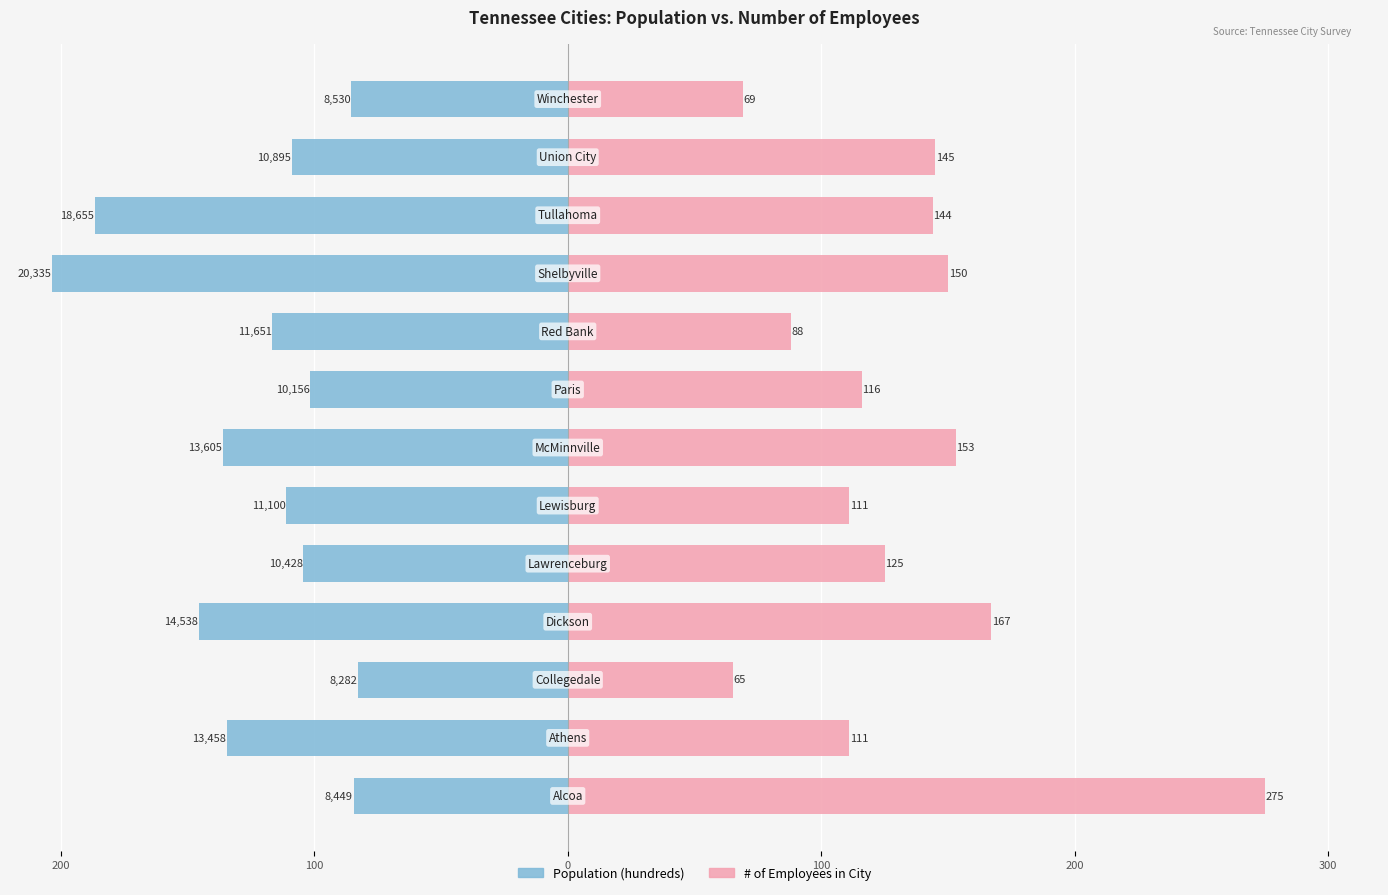

Reading left to right, extract all data points from this chart.

Population (hundreds): -84.5	-134.6	-82.8	-145.4	-104.3	-111.0	-136.1	-101.6	-116.5	-203.3	-186.6	-109.0	-85.3
# of Employees in City: 275.0	111.0	65.0	167.0	125.0	111.0	153.0	116.0	88.0	150.0	144.0	145.0	69.0